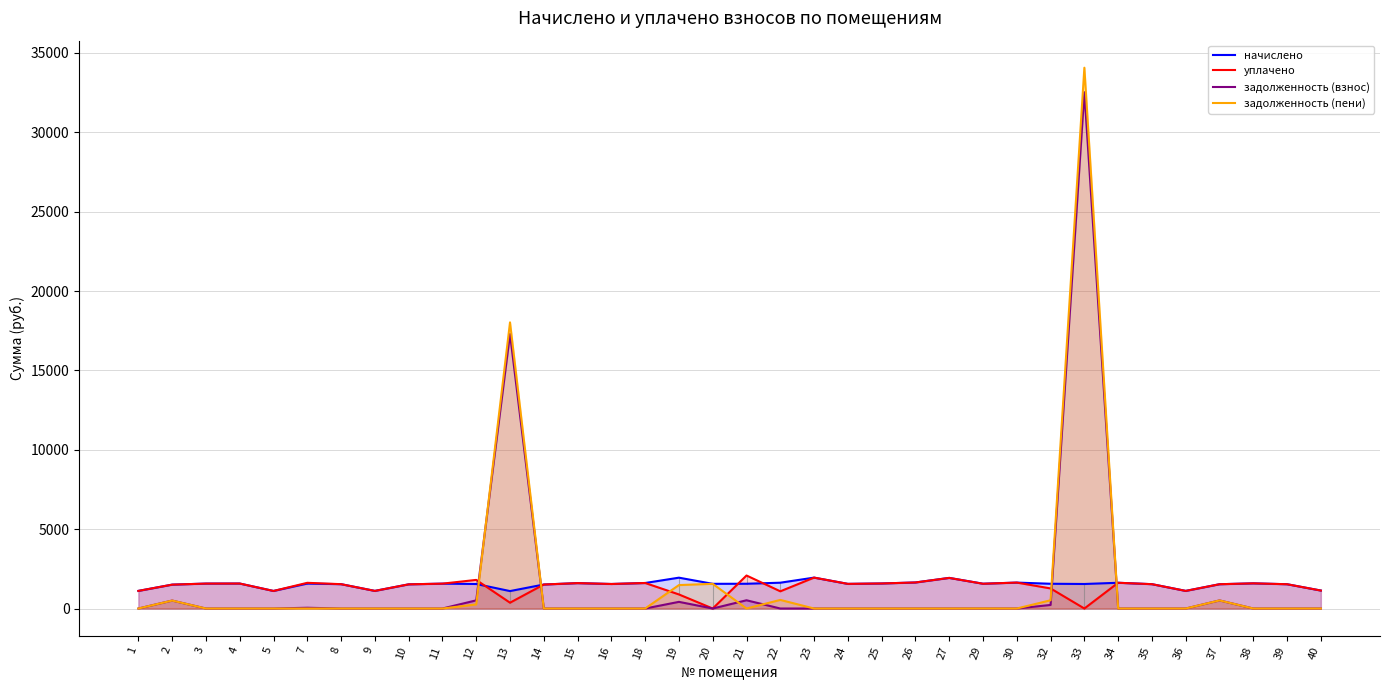

Rank the series by their maximum value, from lowest to highest.

начислено, уплачено, задолженность (взнос), задолженность (пени)